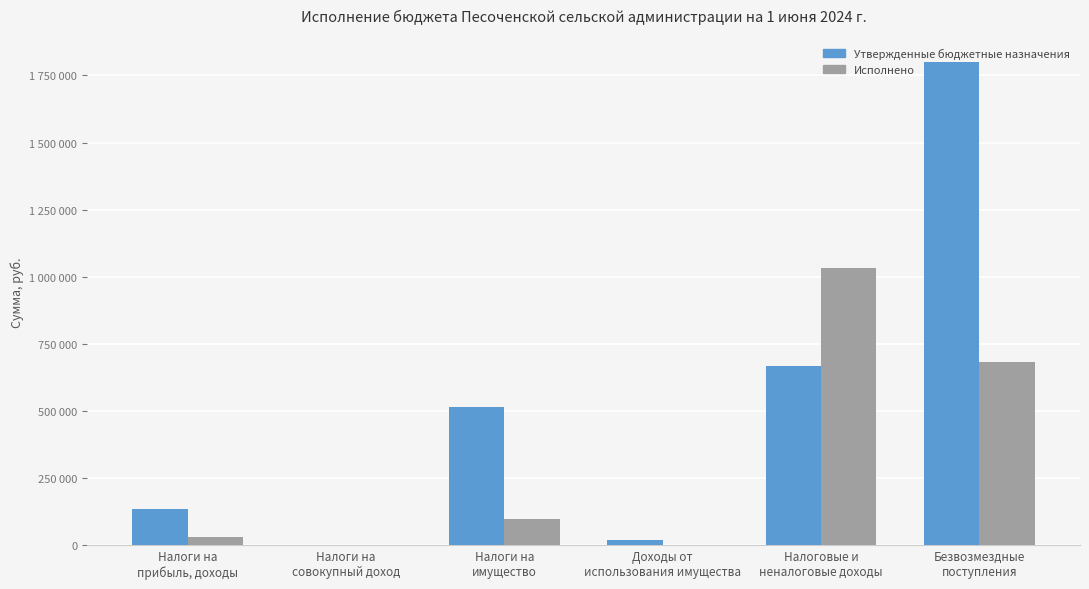

Reading left to right, what are all the values shown in this chart?

Утвержденные бюджетные назначения: Налоги на
прибыль, доходы=134000.0	Налоги на
совокупный доход=1000.0	Налоги на
имущество=514000.0	Доходы от
использования имущества=20200.0	Налоговые и
неналоговые доходы=669200.0	Безвозмездные
поступления=1800000.0
Исполнено: Налоги на
прибыль, доходы=32772.1	Налоги на
совокупный доход=0.0	Налоги на
имущество=97125.5	Доходы от
использования имущества=0.0	Налоговые и
неналоговые доходы=1032816.6	Безвозмездные
поступления=682910.8